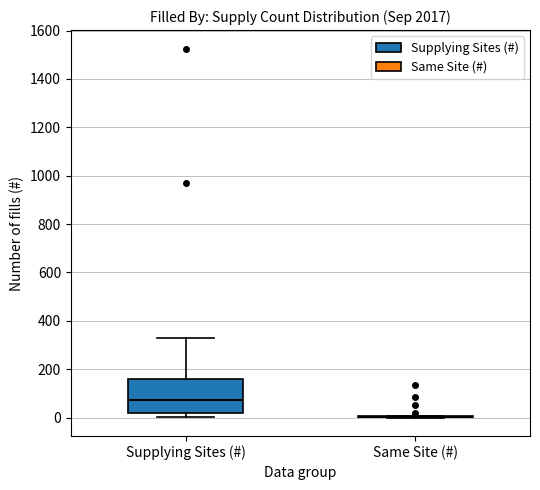

Reading left to right, read every box against the y-axis: the position of its median line, the range the box covers, and the ends of its whiskers. The values are not printed on the chart, so give them approximately, as read against the axis.

Supplying Sites (#): median 80, box 20 to 160, whiskers 0 to 340
Same Site (#): box collapsed to a line at 0, whiskers 0 to 0